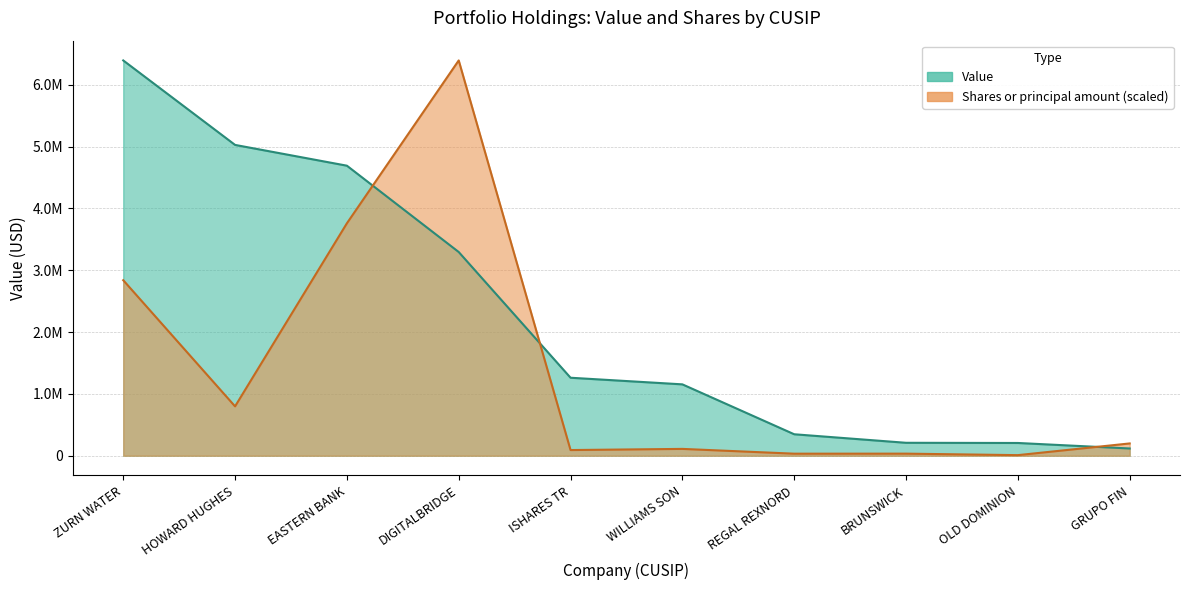

Rank the series at ISHARES TR from lowest to highest value.

Shares or principal amount, Value